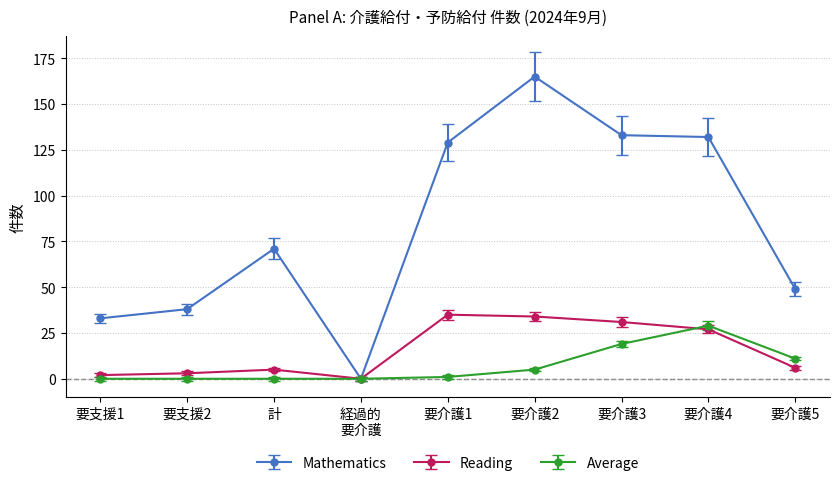

How many series are shown in this chart?

3